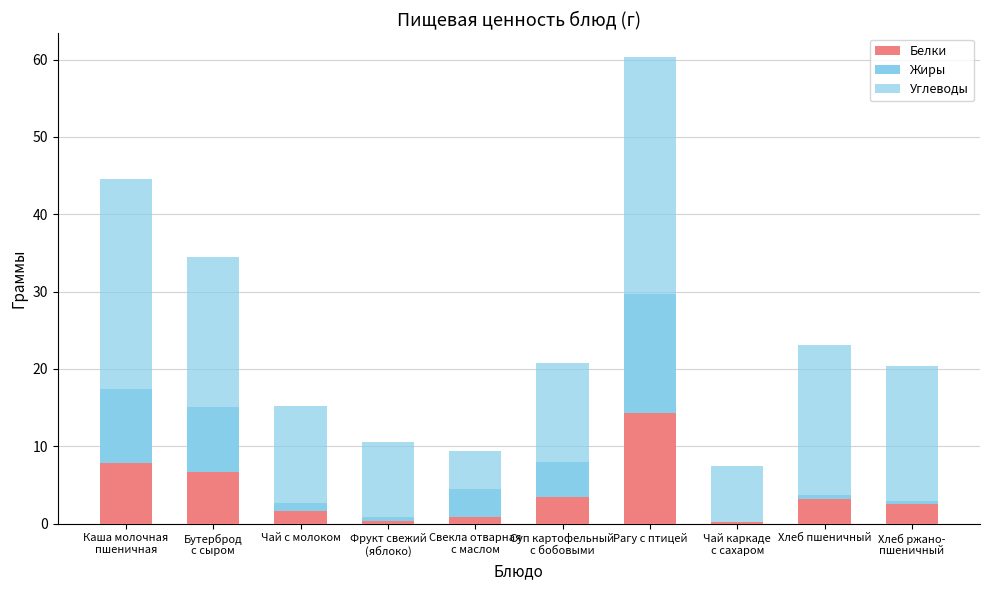

Are the bars horizontal?

No